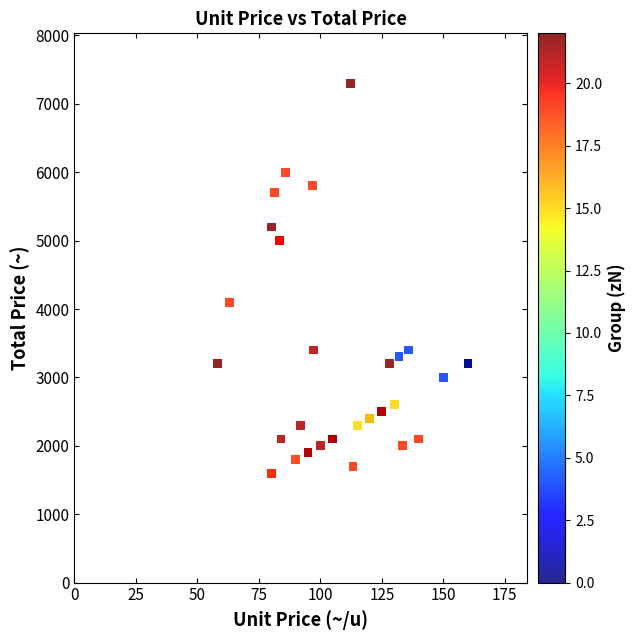

What Y value in the scatter plot is closest to 4450?

4100